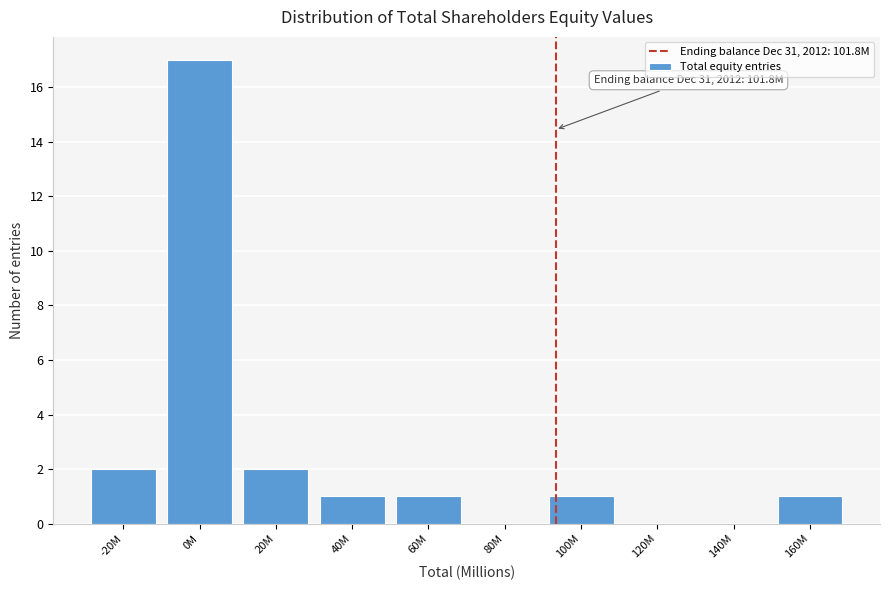

Reading left to right, list all the values displayed in this chart.

-20M=2	0M=17	20M=2	40M=1	60M=1	80M=0	100M=1	120M=0	140M=0	160M=1